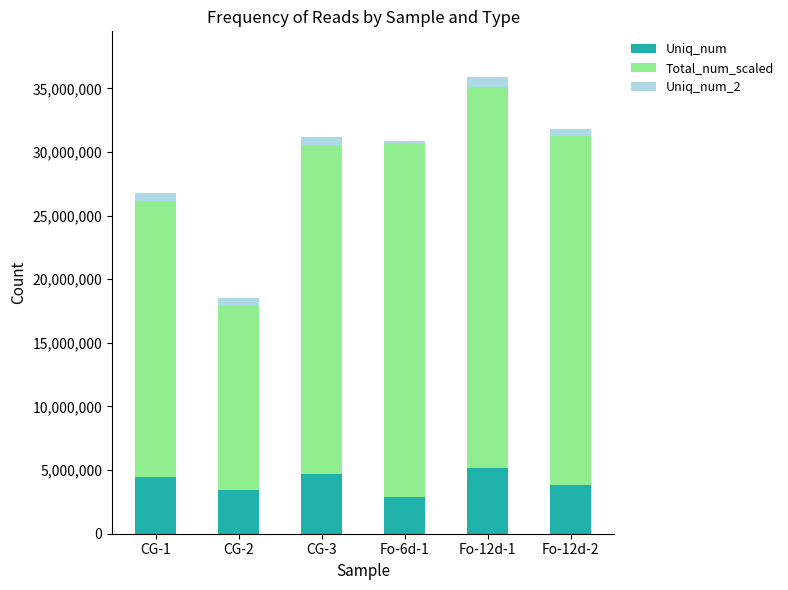

The value of Uniq_num at CG-3 is 2742834. True or false?

False